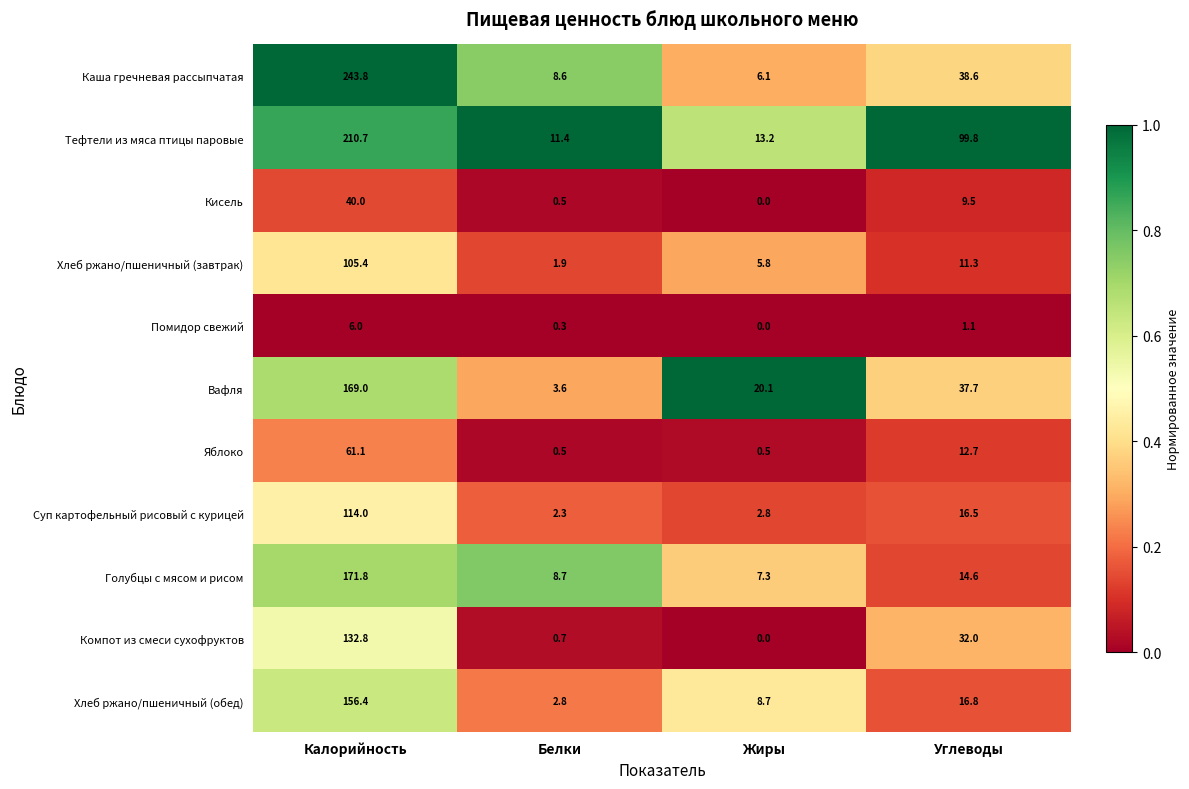

List the series in order of their peak value, lowest first.

Помидор свежий, Кисель, Яблоко, Хлеб ржано/пшеничный (завтрак), Суп картофельный рисовый с курицей, Компот из смеси сухофруктов, Хлеб ржано/пшеничный (обед), Вафля, Голубцы с мясом и рисом, Тефтели из мяса птицы паровые, Каша гречневая рассыпчатая